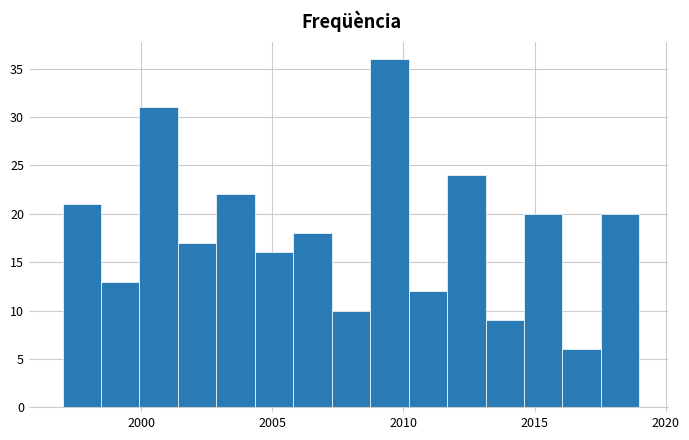

Read against the x-axis, roughly where is the centre of the tallest bar?

2009.5